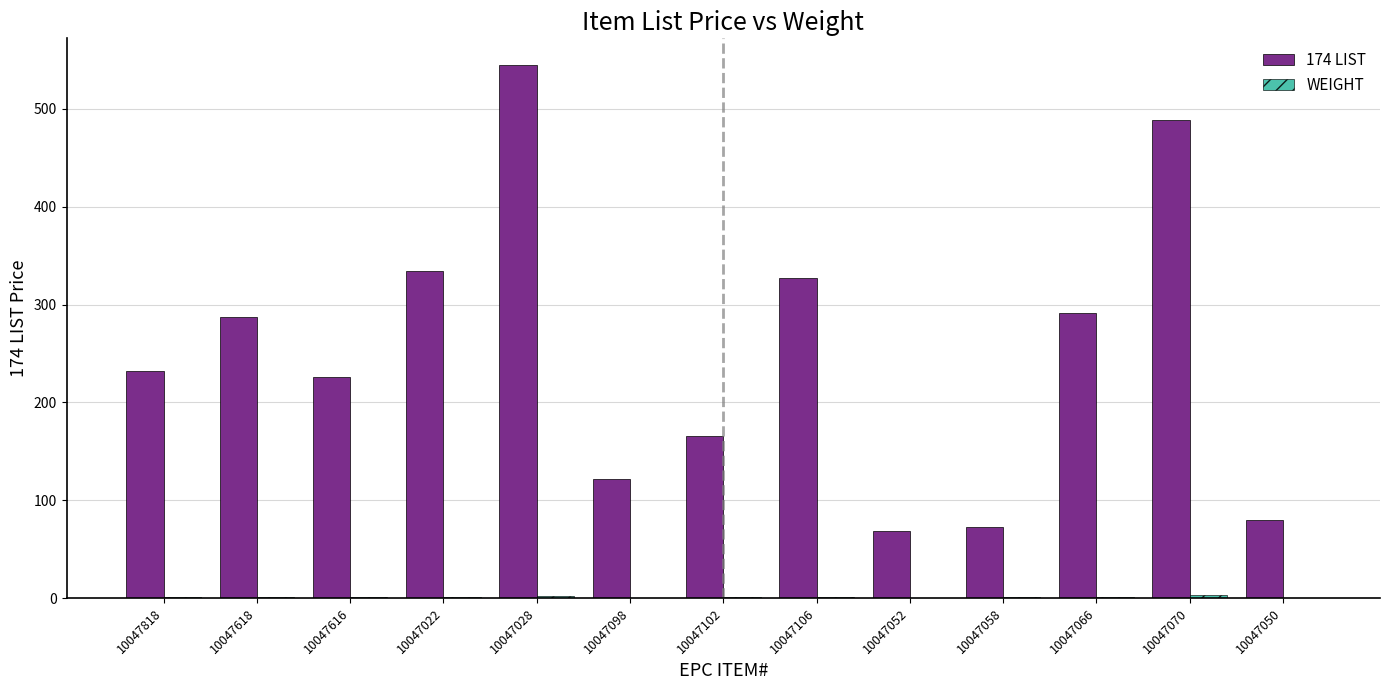

At which category is the sum across all series the highest?

10047028